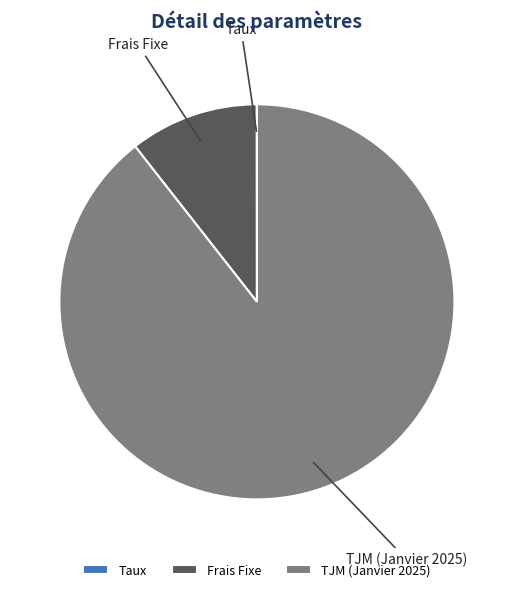

Is it true that TJM (Janvier 2025) is 80% of the pie?

False